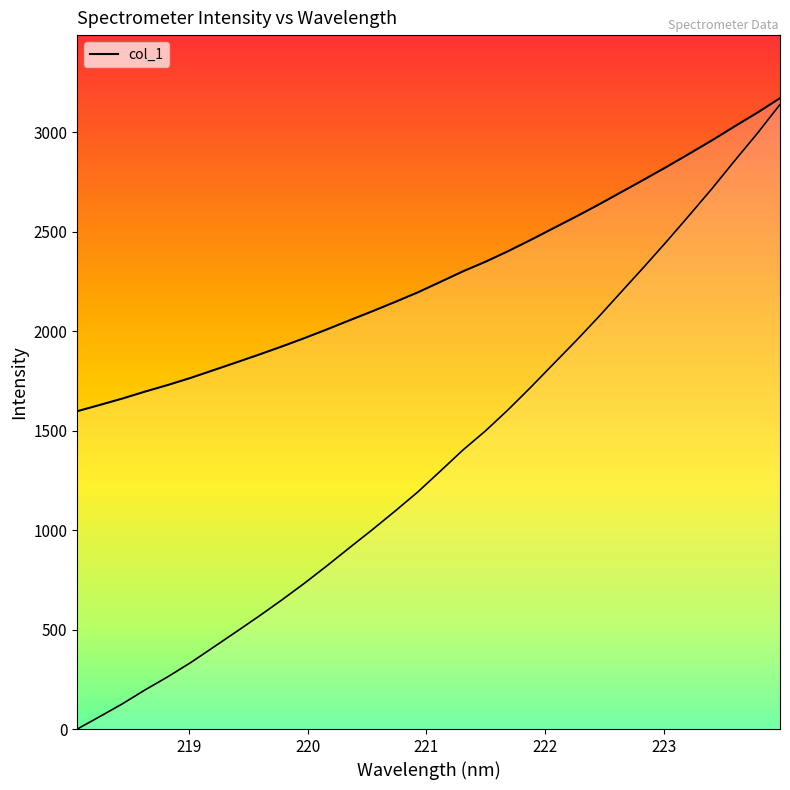

Is it true that the value at 223.5987 is 3028.9?

True